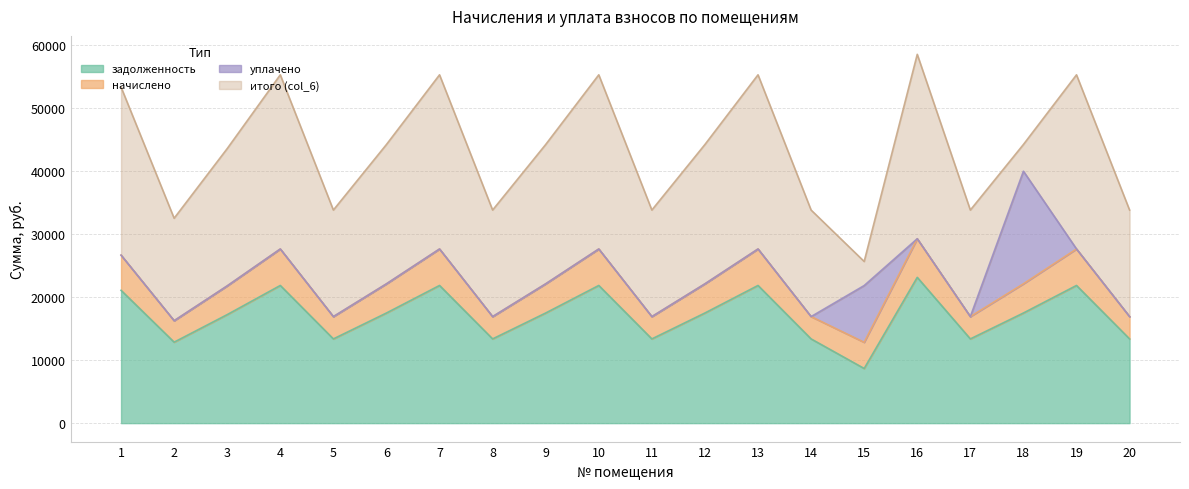

How many data points does each series have?

20